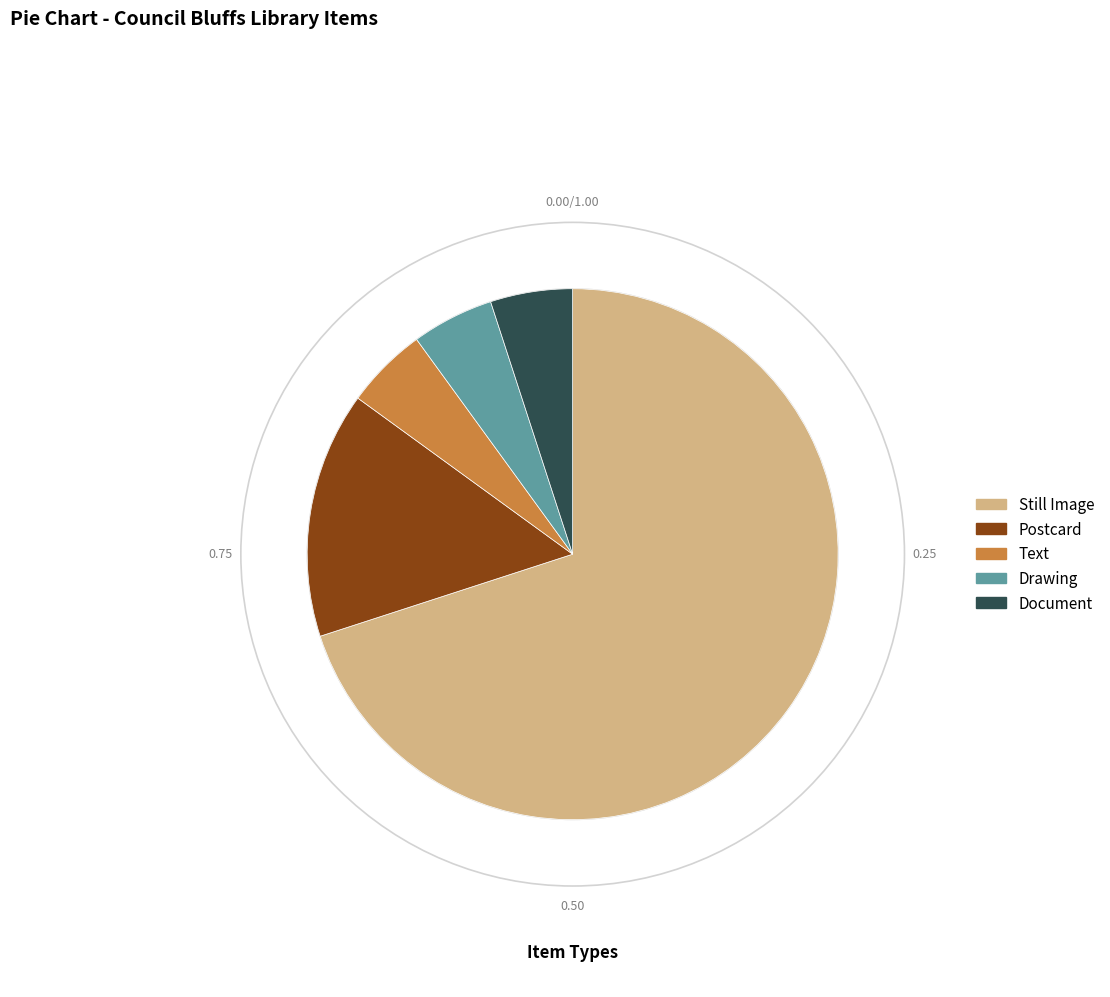

Is there any slice that represents more than half of the pie?

Yes